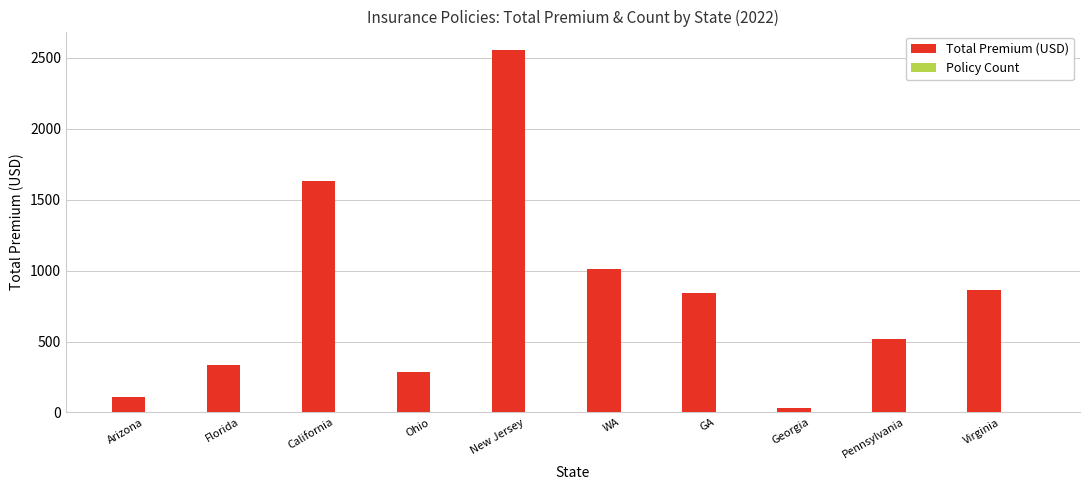

What is the sum of all Total Premium (USD) values?

8183.6